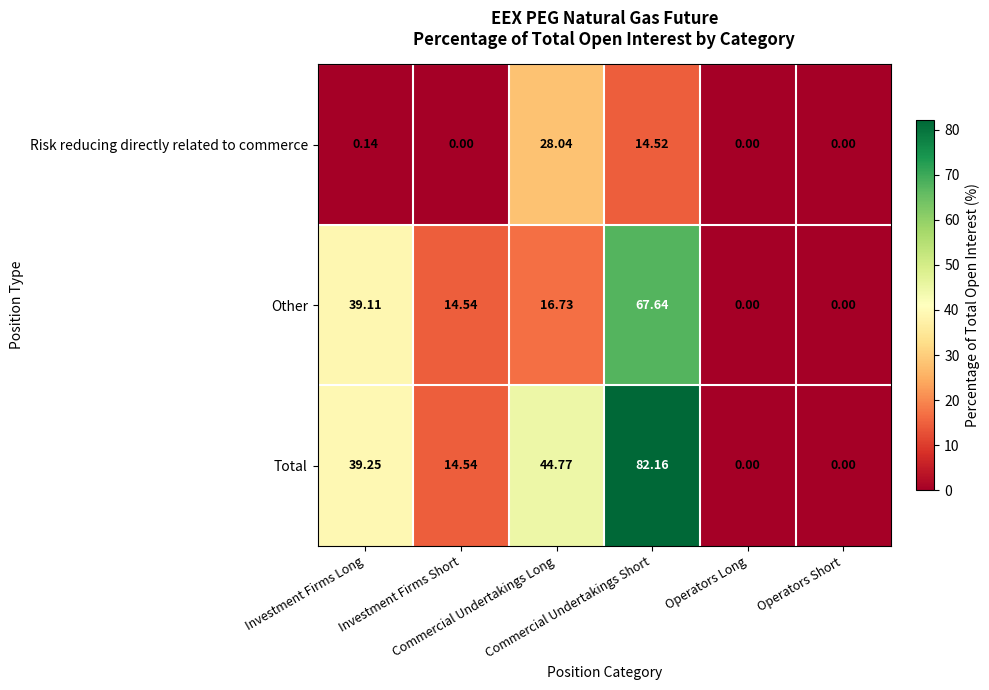

Which series has the widest spread of values?

Total